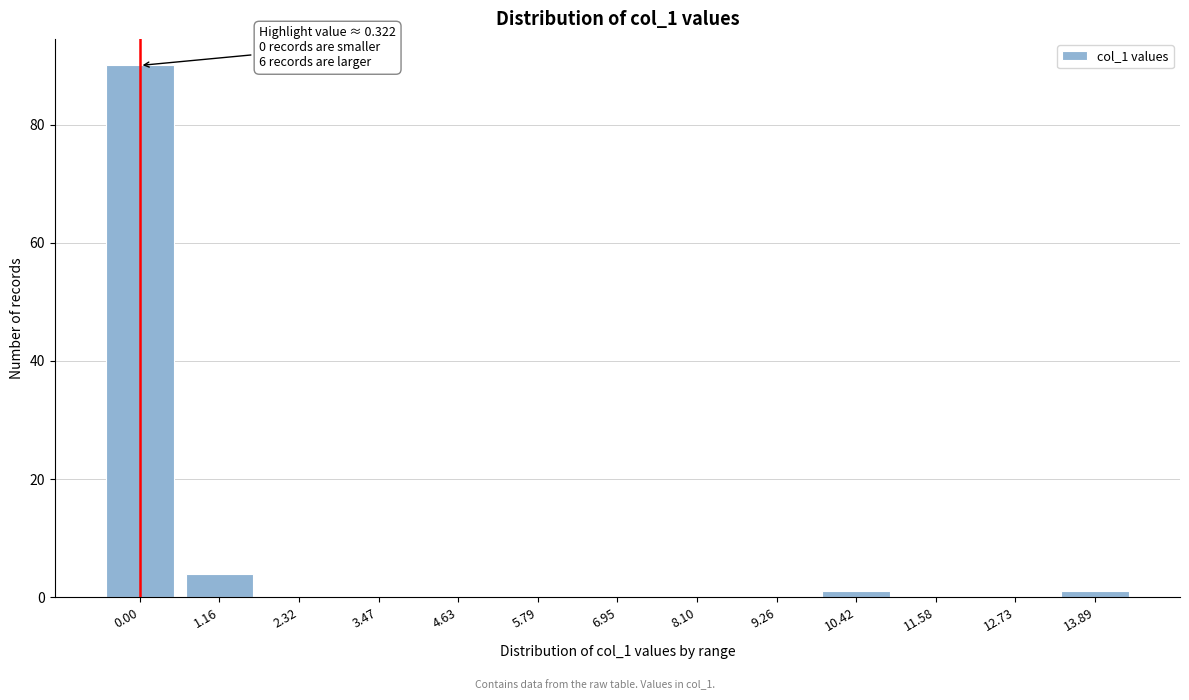

Reading left to right, extract all data points from this chart.

0.00=90	1.16=4	2.32=0	3.47=0	4.63=0	5.79=0	6.95=0	8.10=0	9.26=0	10.42=1	11.58=0	12.73=0	13.89=1